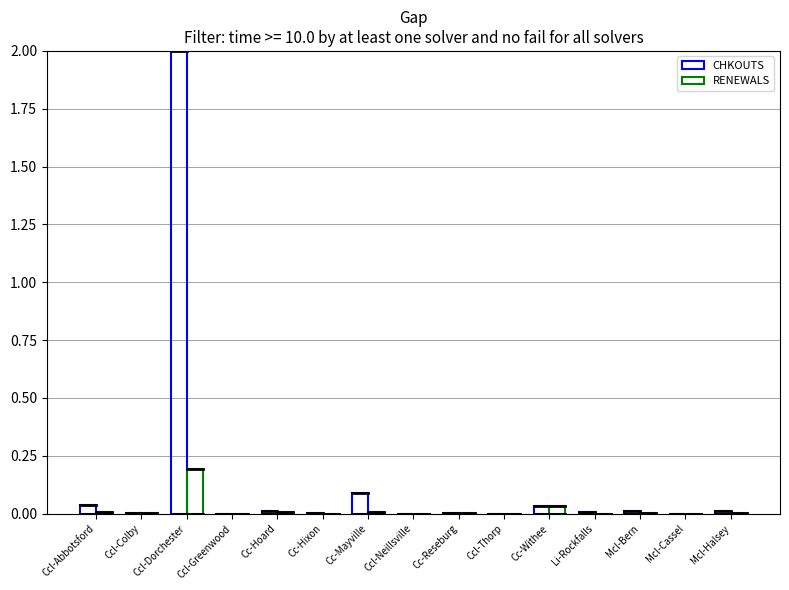

Are the bars horizontal?

No